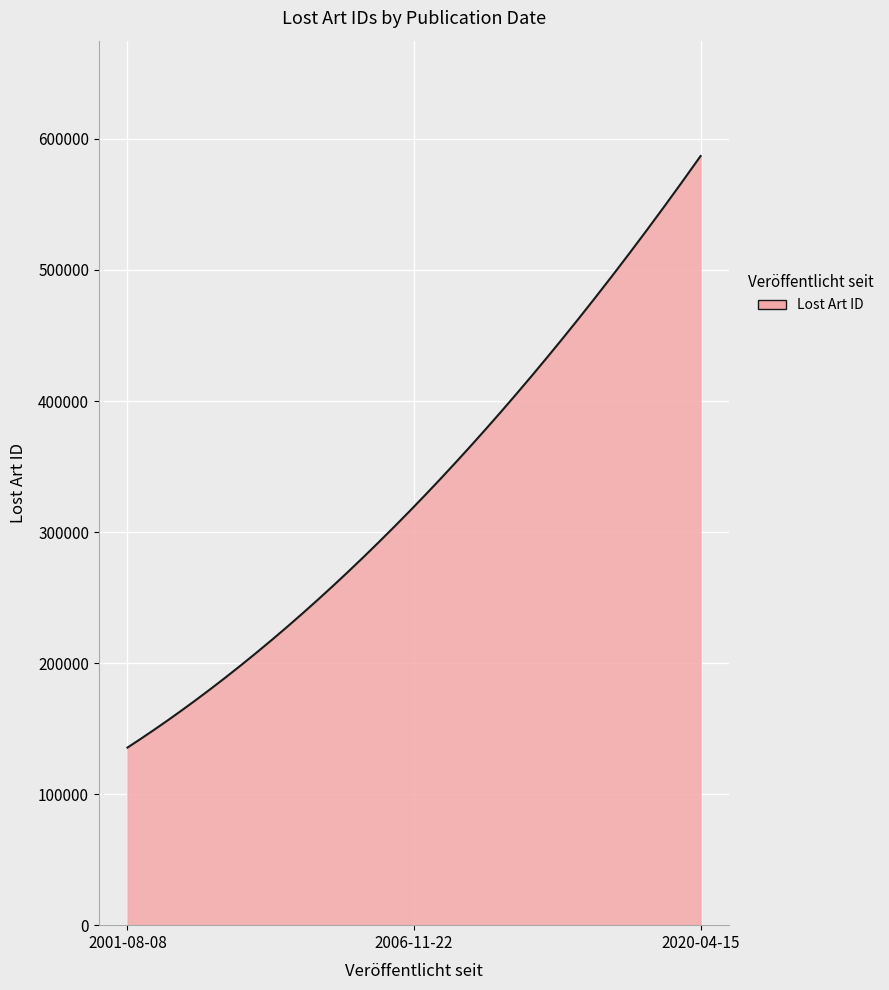

What is the greatest value displayed?

586949.0